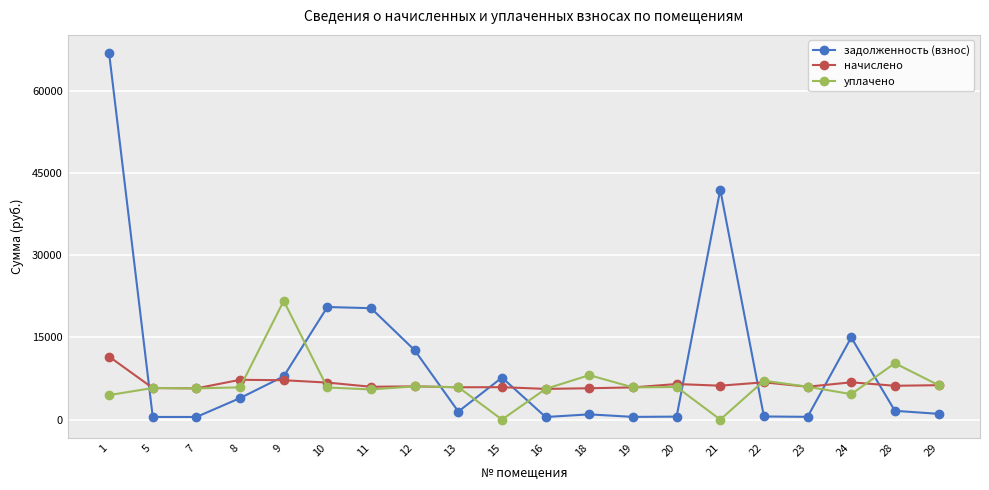

What is the difference between the начислено values at 1 and 28?

5335.2